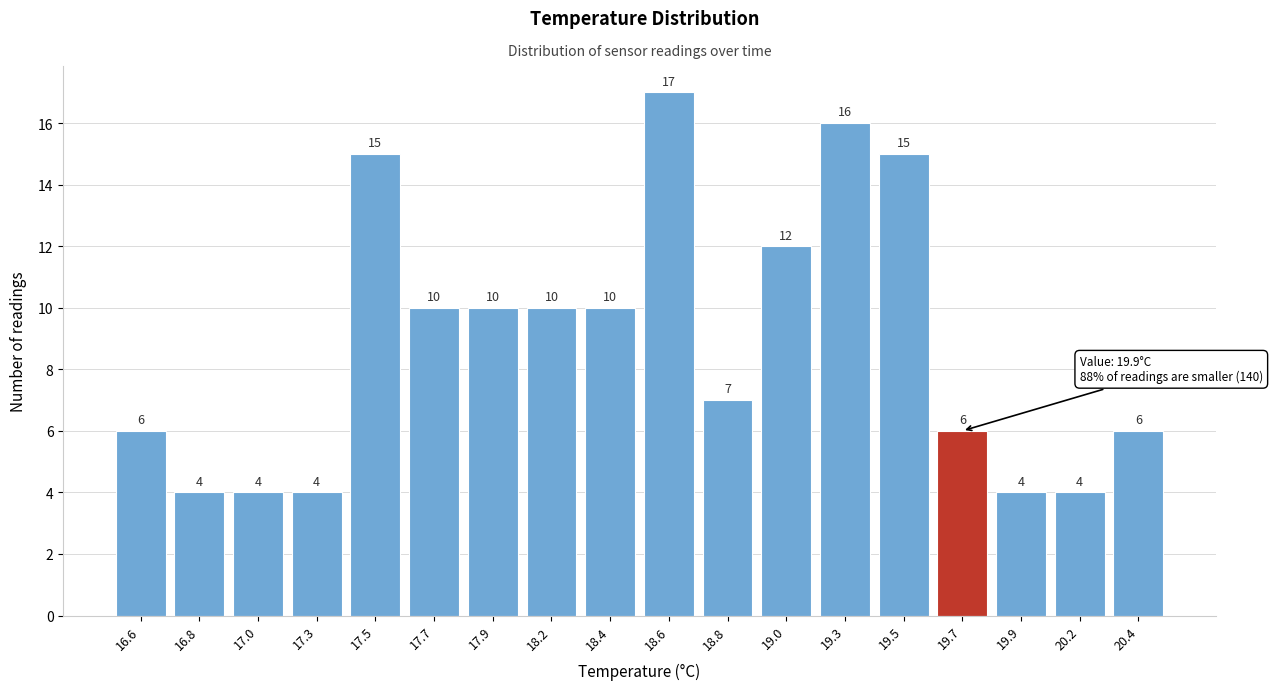

Reading left to right, transcribe all the data shown in this chart.

6	4	4	4	15	10	10	10	10	17	7	12	16	15	6	4	4	6